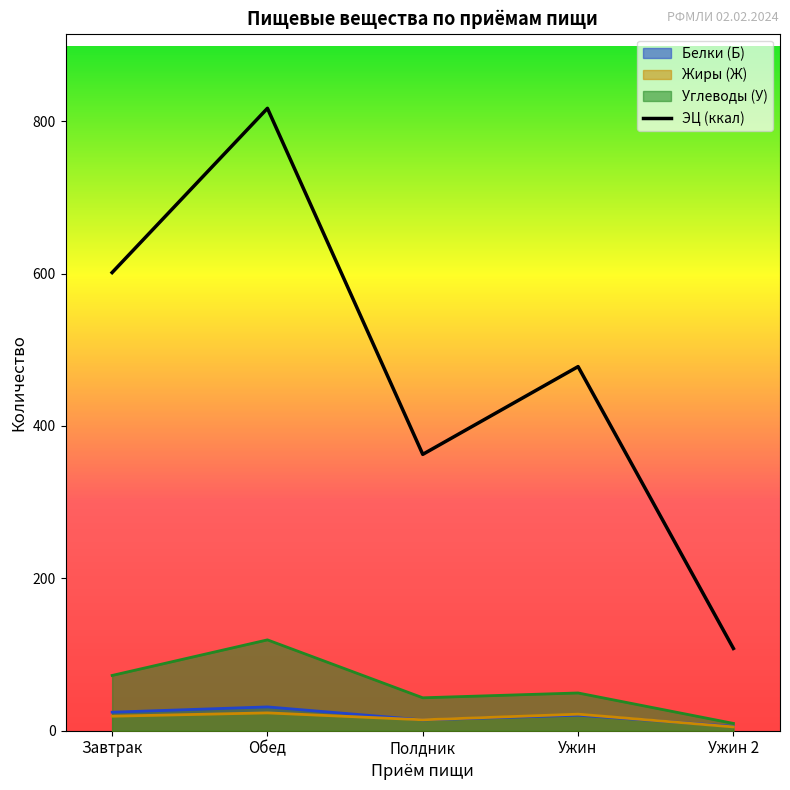

At which label does the data first exceed 477?

Завтрак